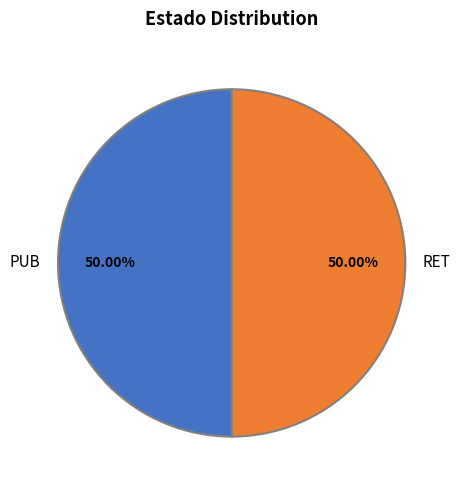

What is the ratio of the value at PUB to the value at RET?

1.0